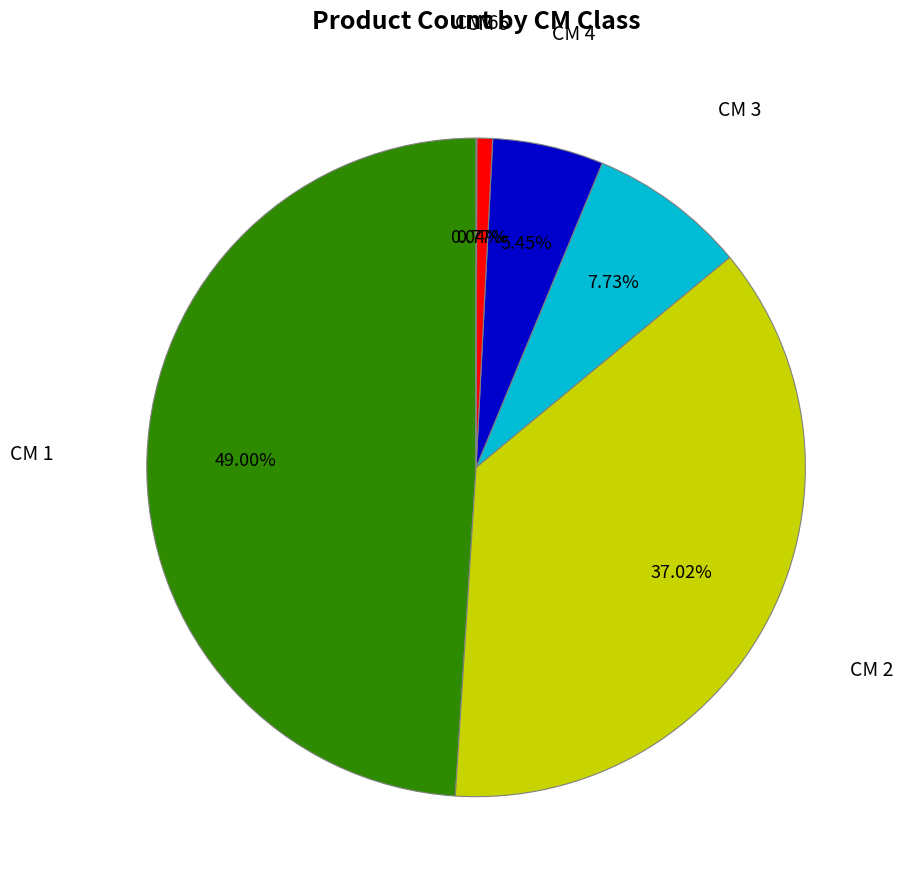

Which has a higher value, CM 1 or CM 5?

CM 1